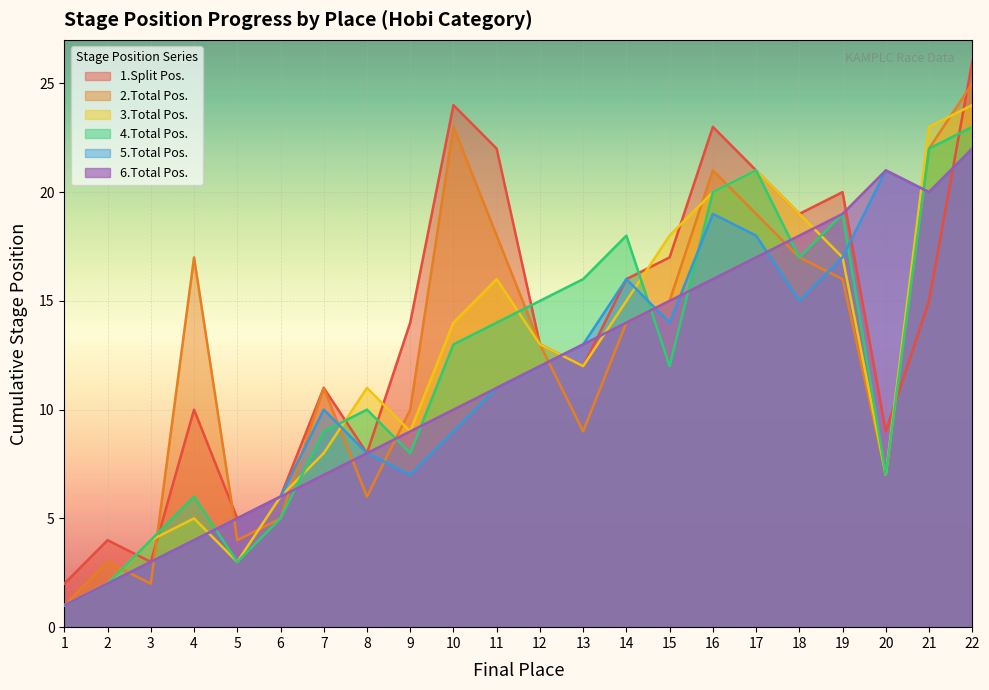

How many distinct data groups are displayed?

6